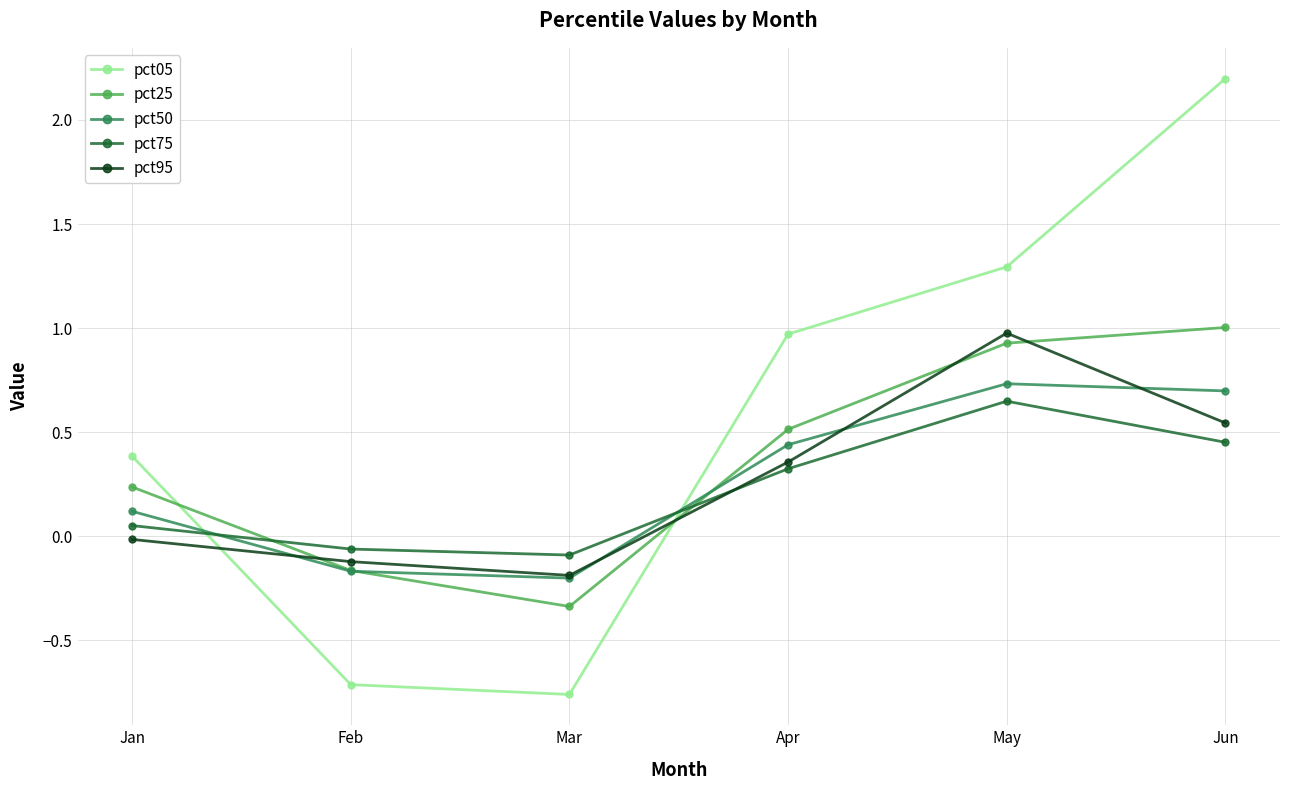

Which series has the widest spread of values?

pct05